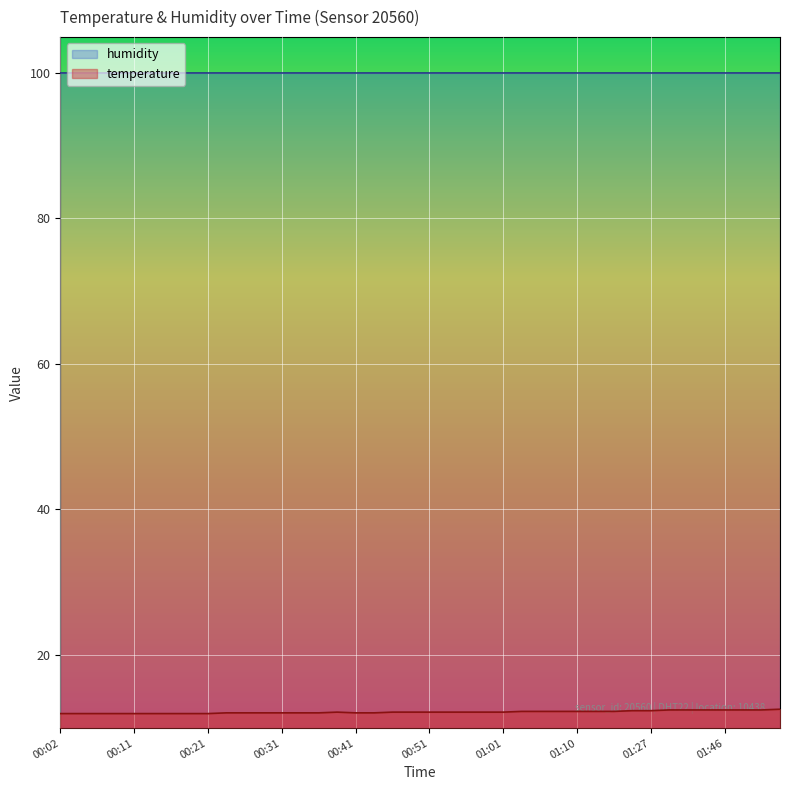

How many data points are less than 12?

9